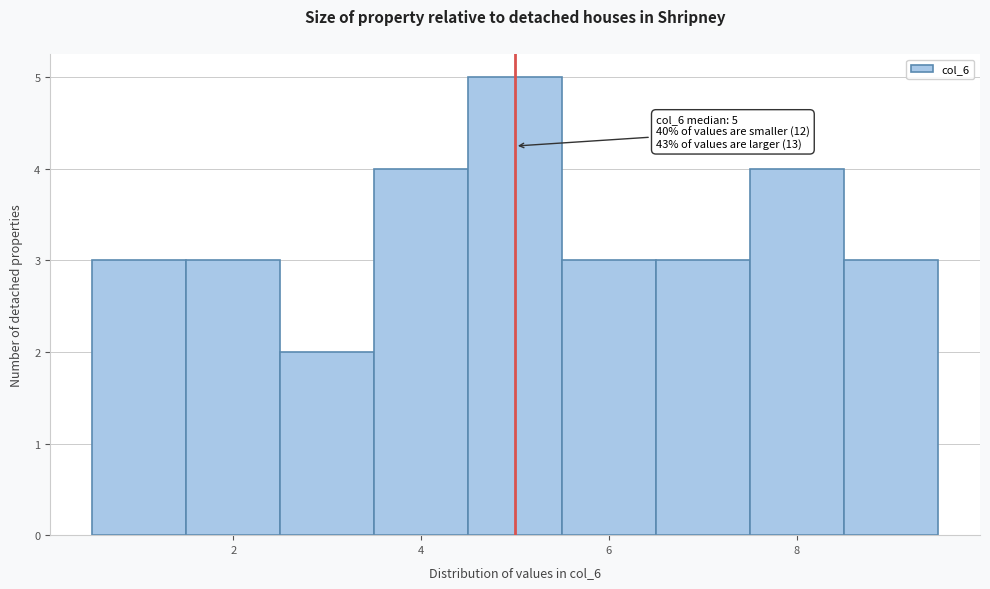

Over which range of the x-axis is the bar tallest?

4.5 to 5.5